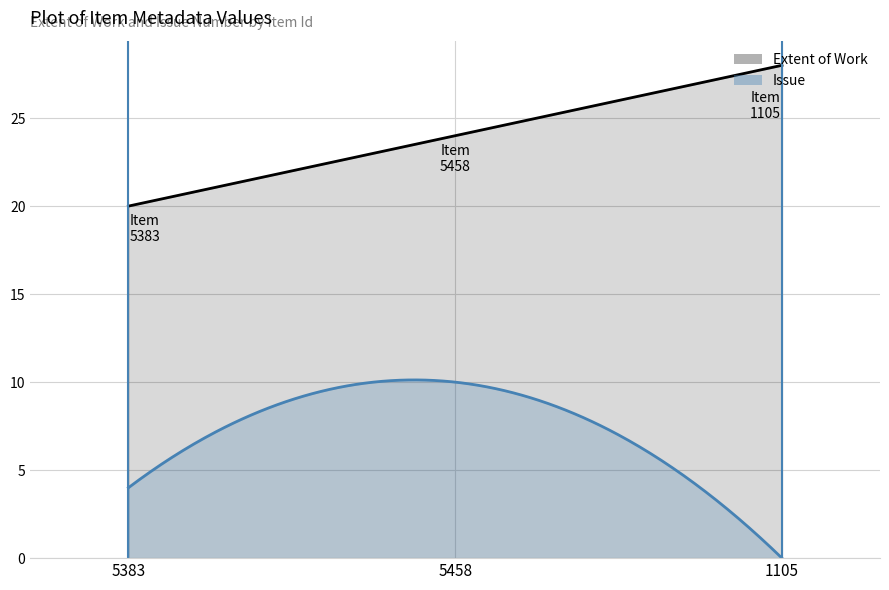

Which label corresponds to the largest value in the chart?

1105